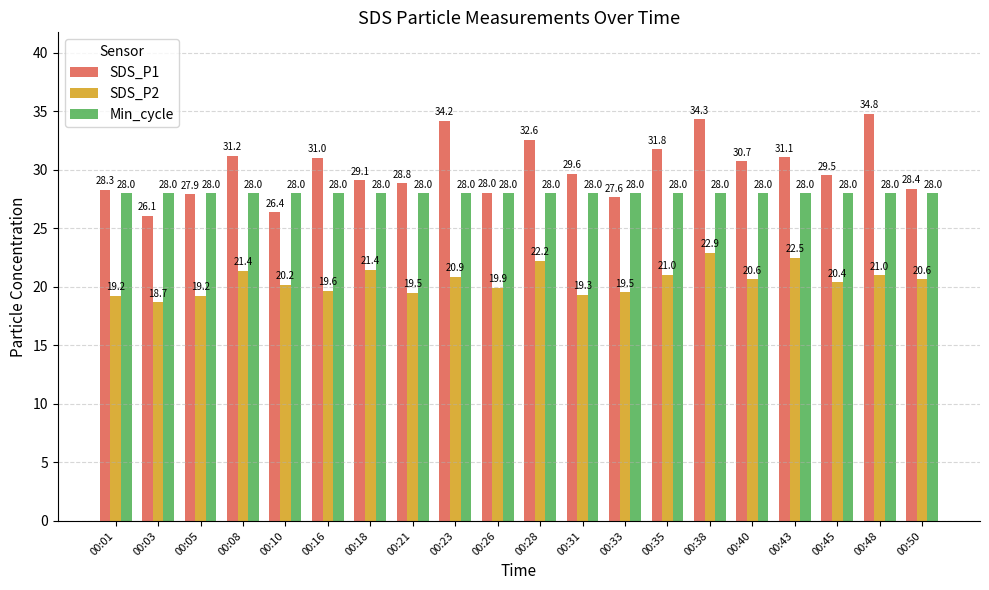

What is the approximate value of Min_cycle at 00:33?

28.0